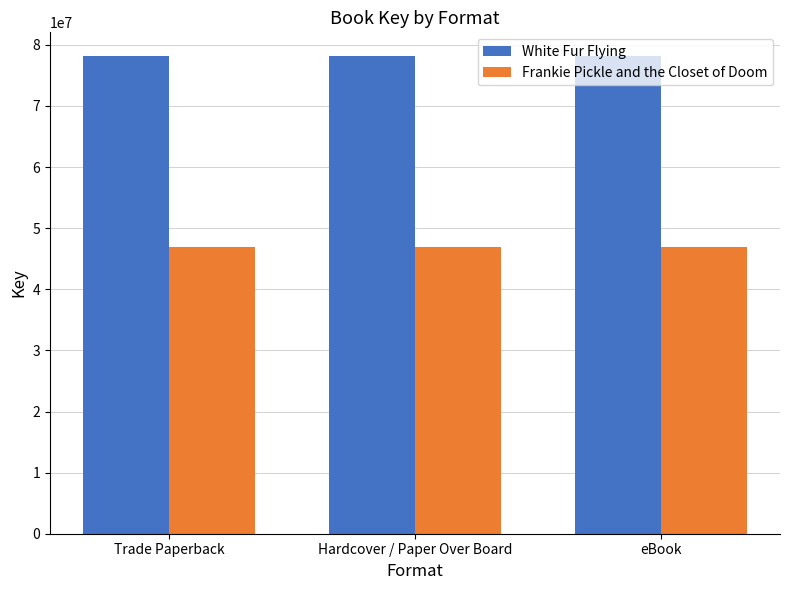

What are all the series names shown in the legend?

White Fur Flying, Frankie Pickle and the Closet of Doom